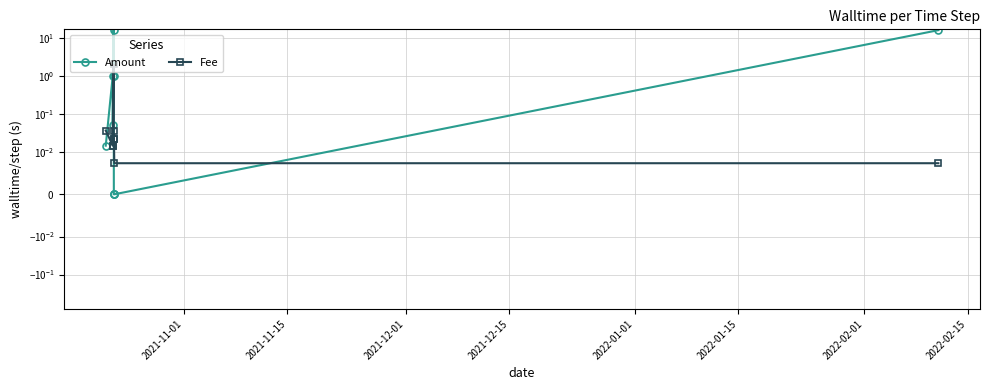

How many series are shown in this chart?

2